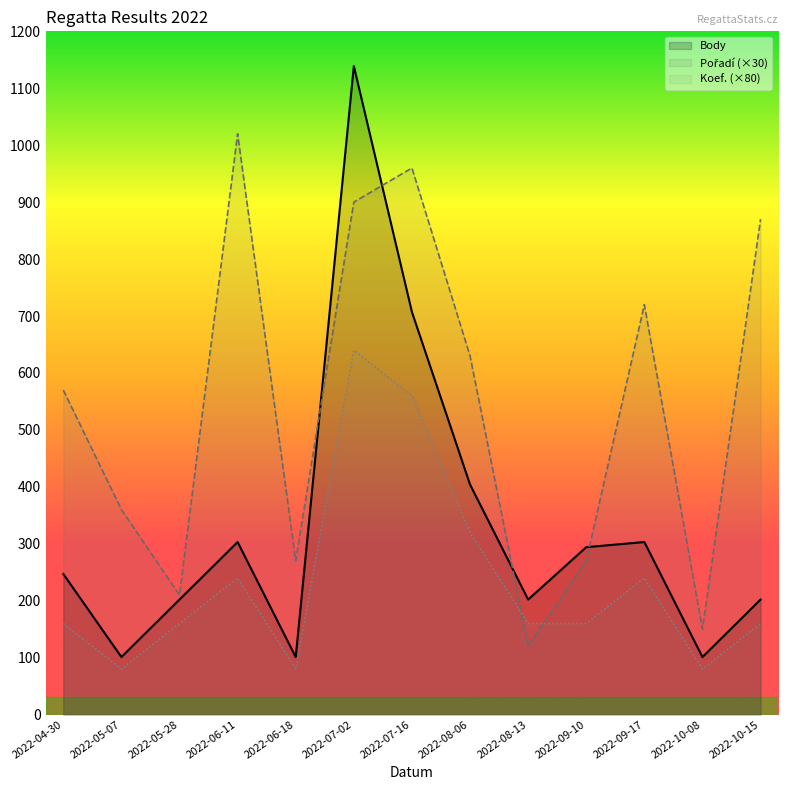

Where is the first local minimum for Body?

2022-05-07